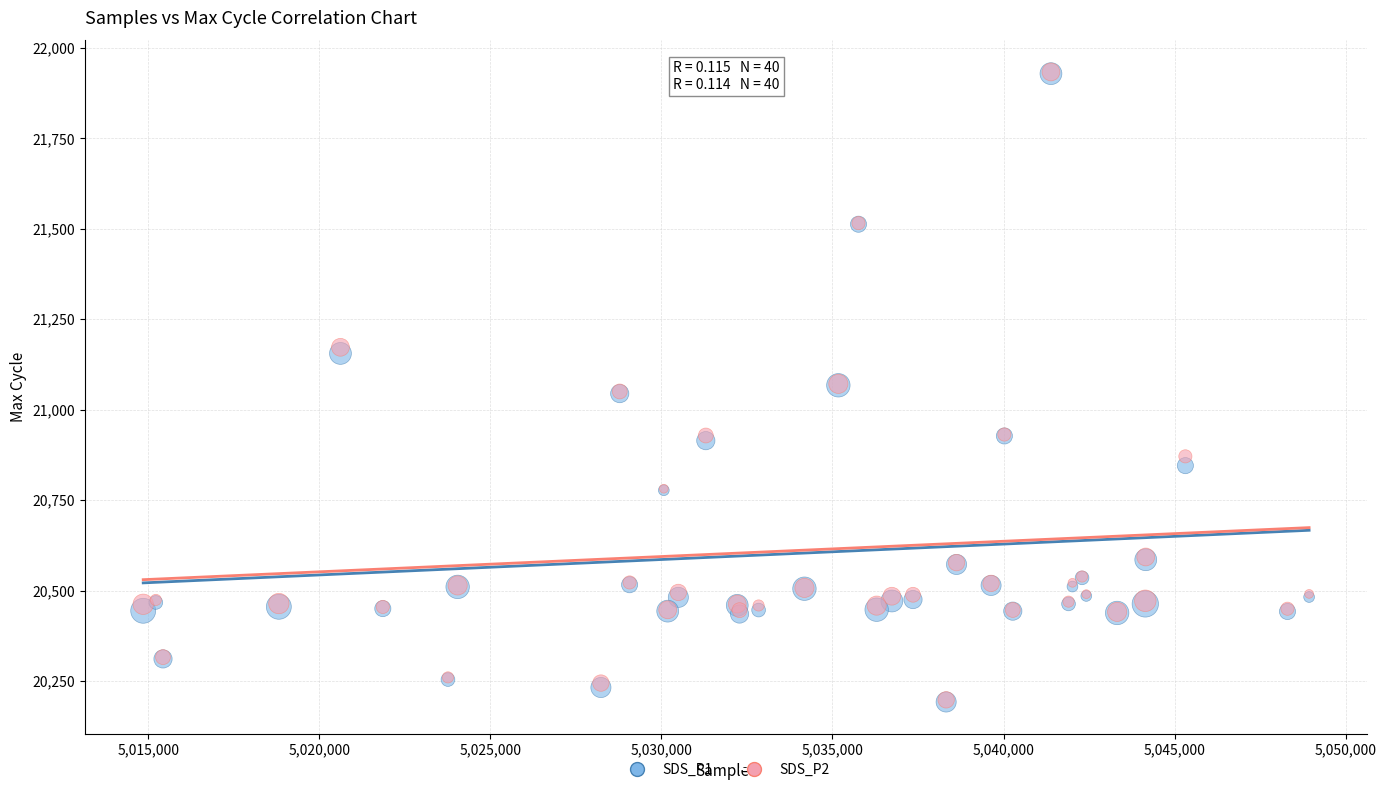

What are all the series names shown in the legend?

SDS_P1, SDS_P2